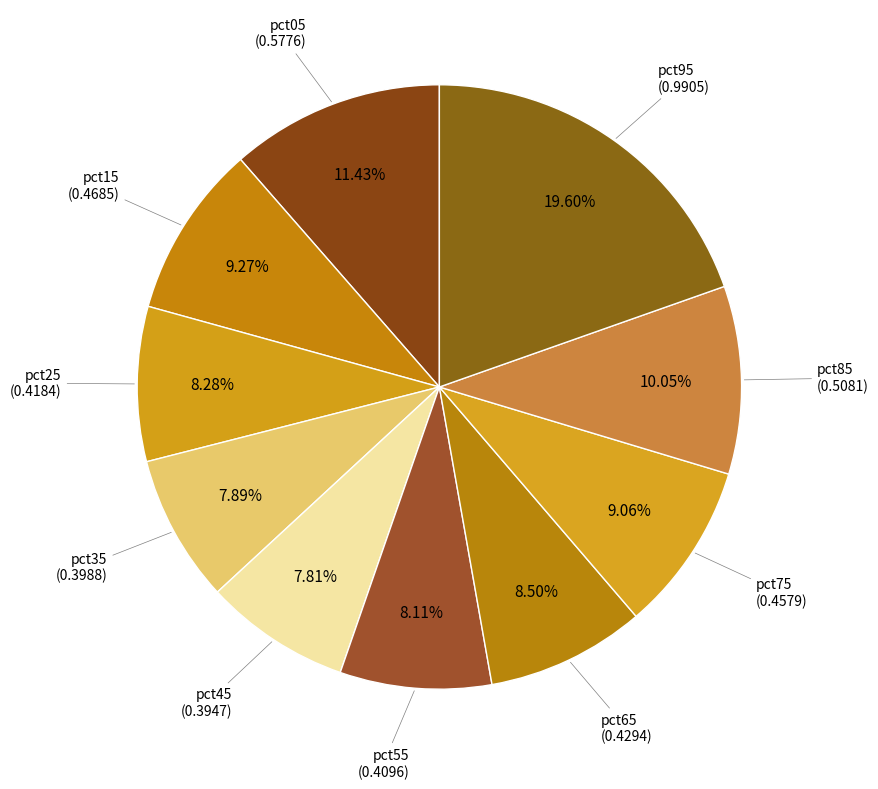

Do pct85 and pct15 together represent more than half of the pie?

No